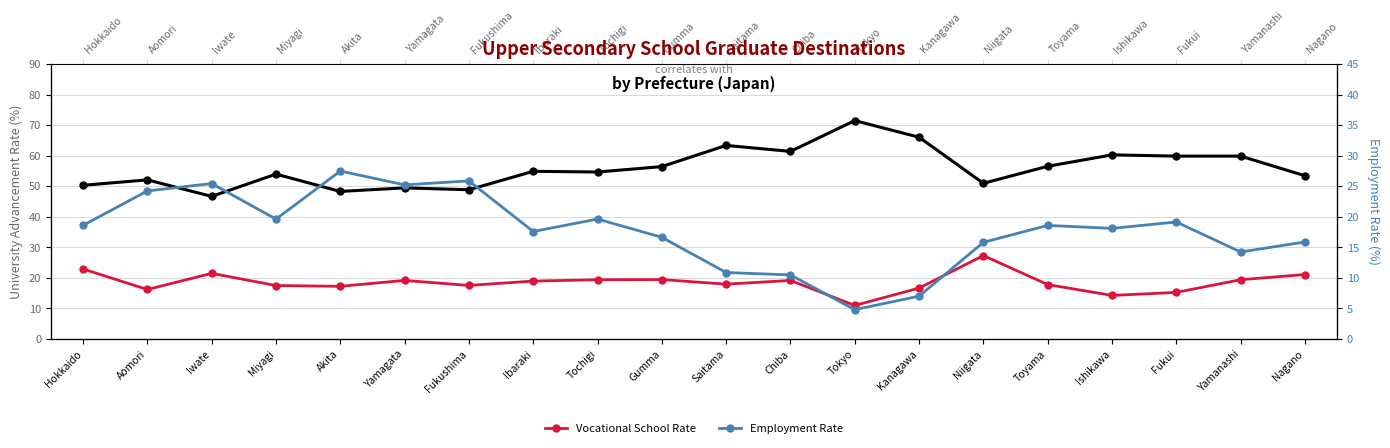

At which label does Vocational School Rate first exceed 18?

Hokkaido